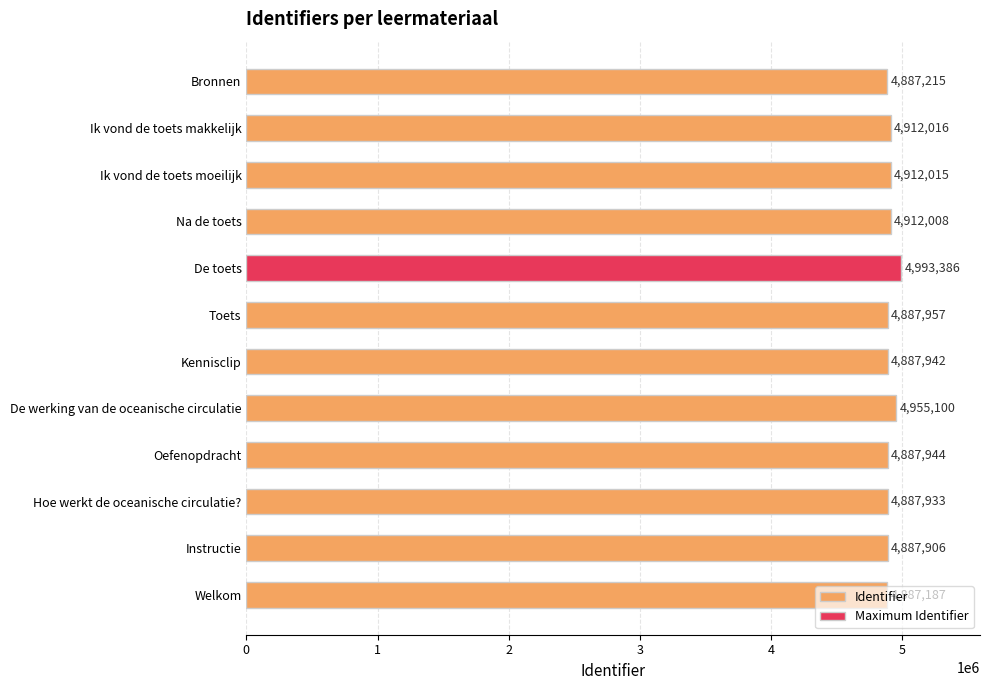

At which label is the value closest to 4940286?

De werking van de oceanische circulatie